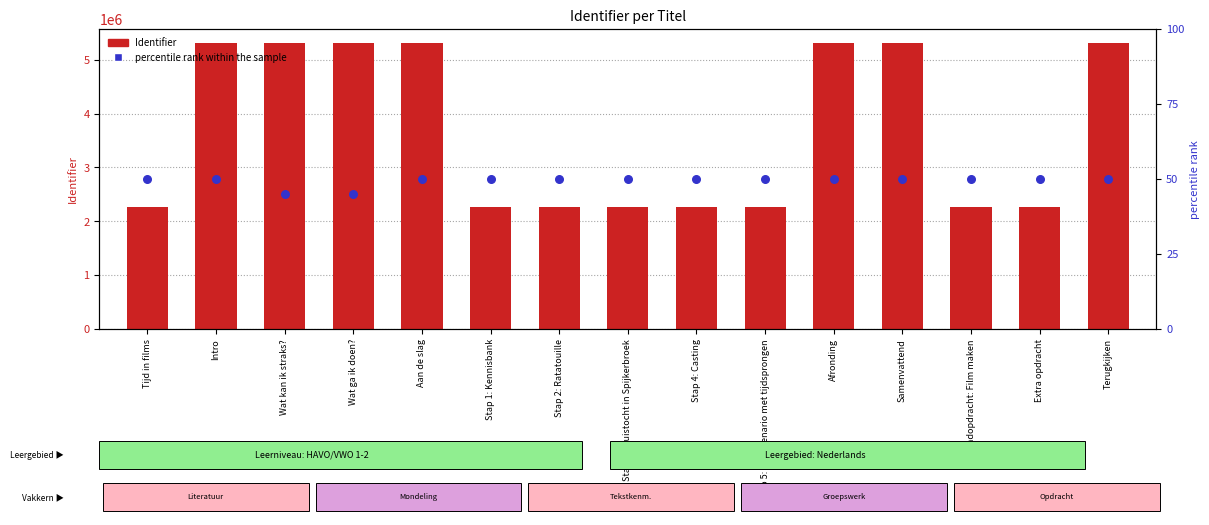

Which series reaches the minimum Y coordinate?

percentile rank within the sample